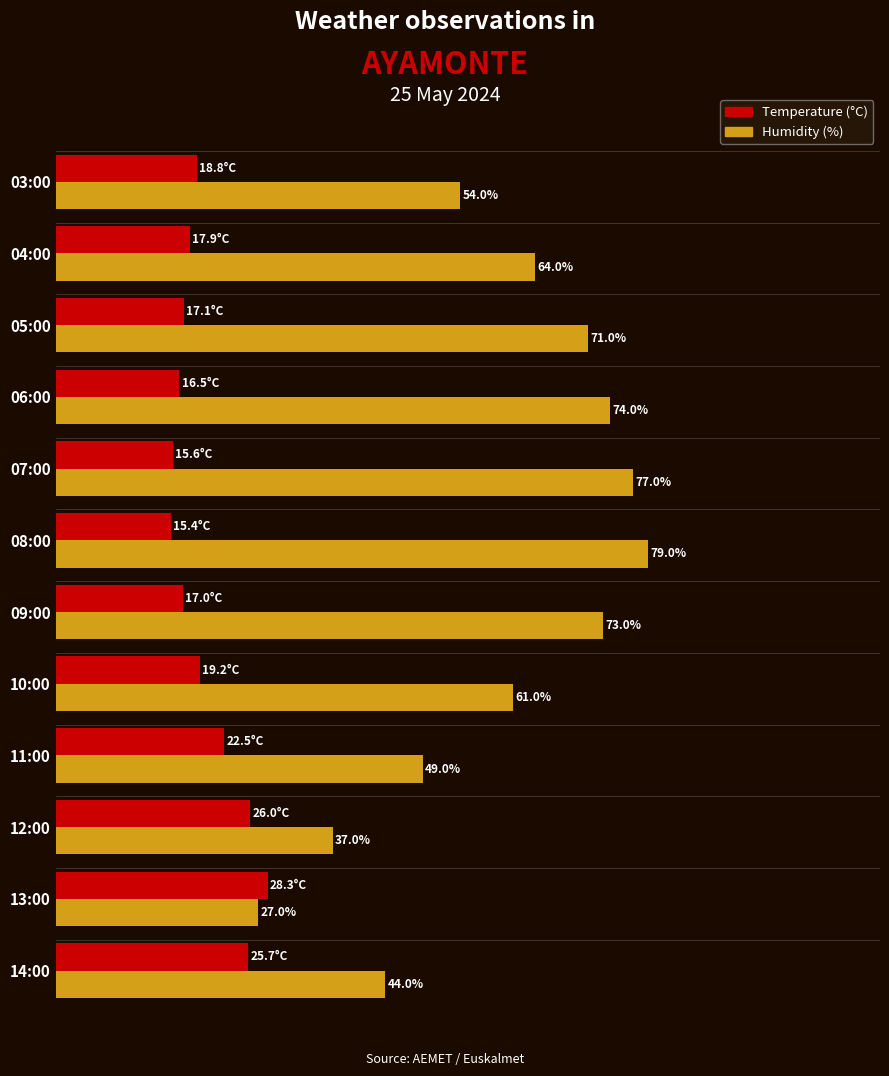

At 11:00, list the series in order from smallest to largest.

Temperature (°C), Humidity (%)